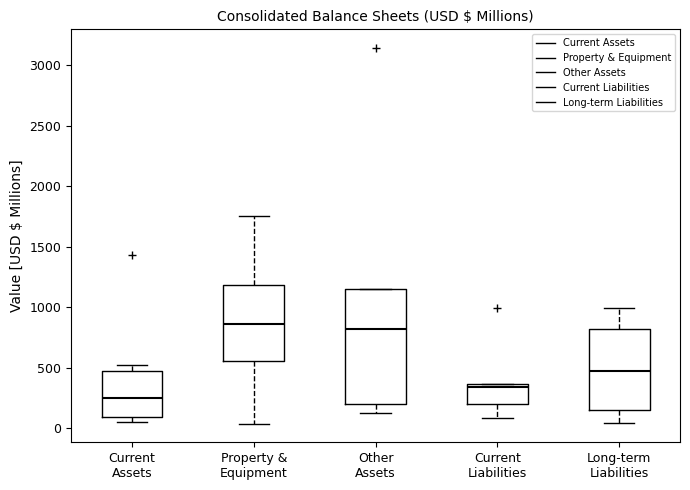

Reading left to right, transcribe this box plot: for each box, give where its median line is, the range the box spans, and where its two whiskers end, as read against the y-axis. The values are not printed on the chart, so give them approximately, as read against the axis.

Current Assets: median 250, box 100 to 450, whiskers 50 to 500
Property & Equipment: median 850, box 550 to 1200, whiskers 50 to 1750
Other Assets: median 800, box 200 to 1150, whiskers 150 to 1150
Current Liabilities: median 350 (just below the box's upper edge), box 200 to 350, whiskers 100 to 350
Long-term Liabilities: median 500, box 150 to 800, whiskers 50 to 1000